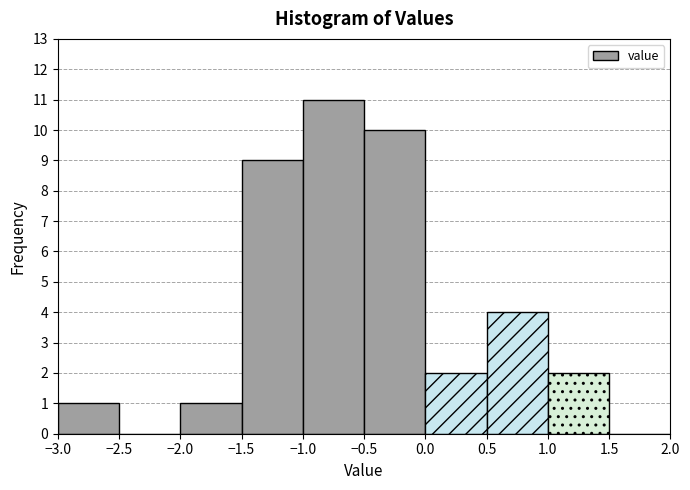

How tall is the bar that spans -3.0 to -2.5 on the x-axis? The values are not printed on the chart, so give them approximately, as read against the axis.

1